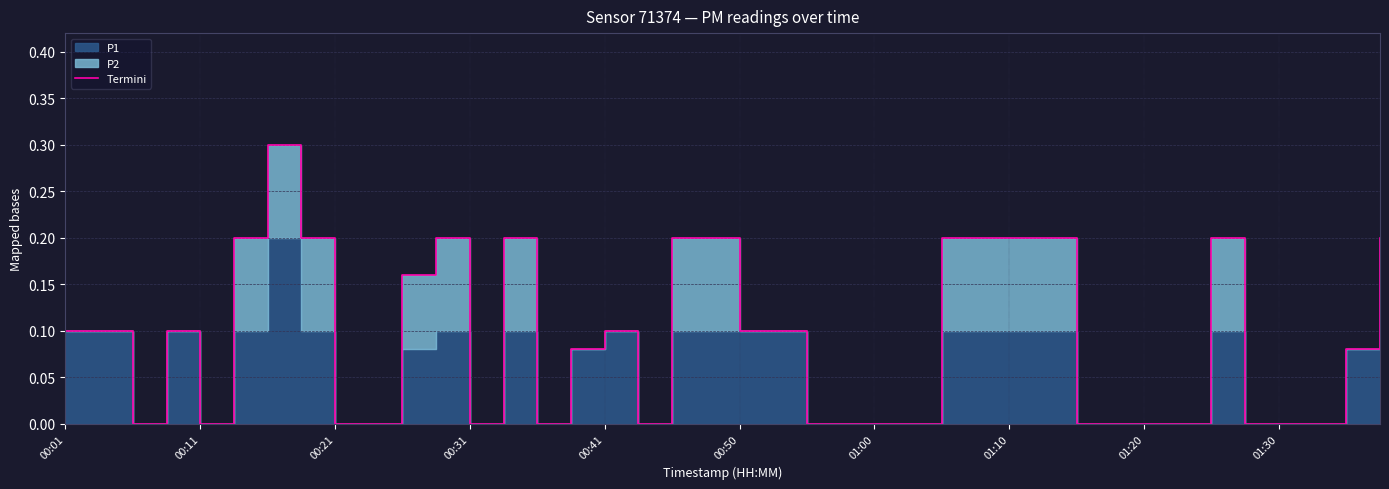

Reading left to right, what are all the values shown in this chart?

0.1	0.1	0.0	0.1	0.0	0.2	0.3	0.2	0.0	0.0	0.2	0.2	0.0	0.2	0.0	0.1	0.1	0.0	0.2	0.2	0.1	0.1	0.0	0.0	0.0	0.0	0.2	0.2	0.2	0.2	0.0	0.0	0.0	0.0	0.2	0.0	0.0	0.0	0.1	0.2